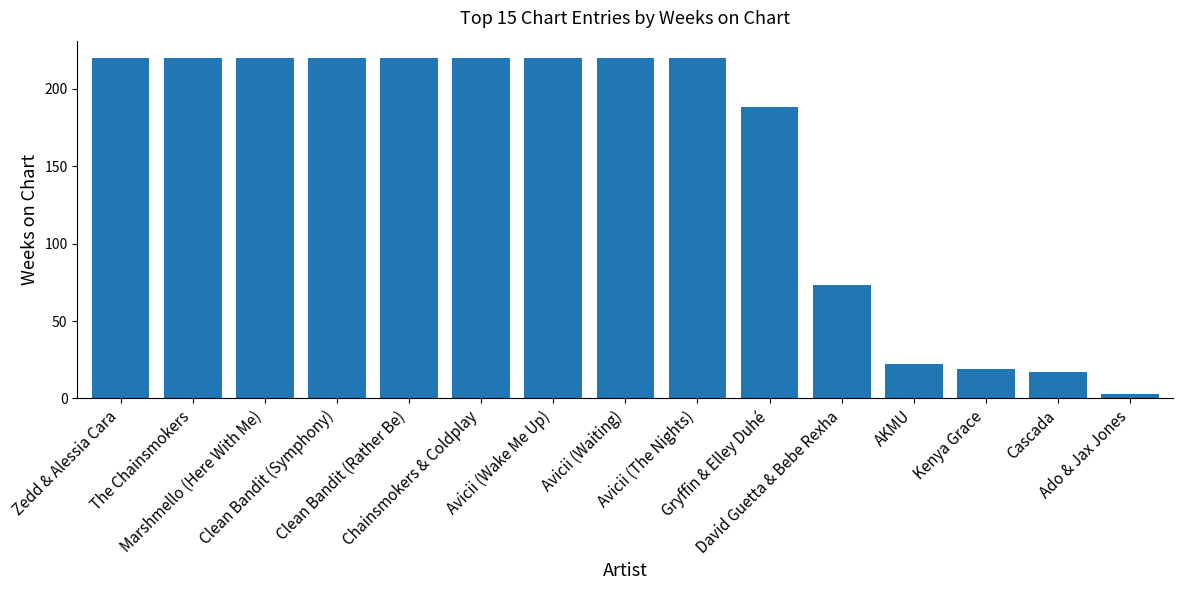

What is the greatest value displayed?

220